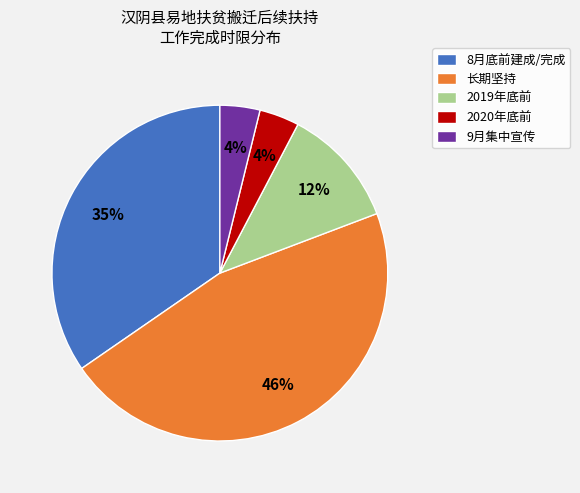

How many slices are in this pie chart?

5